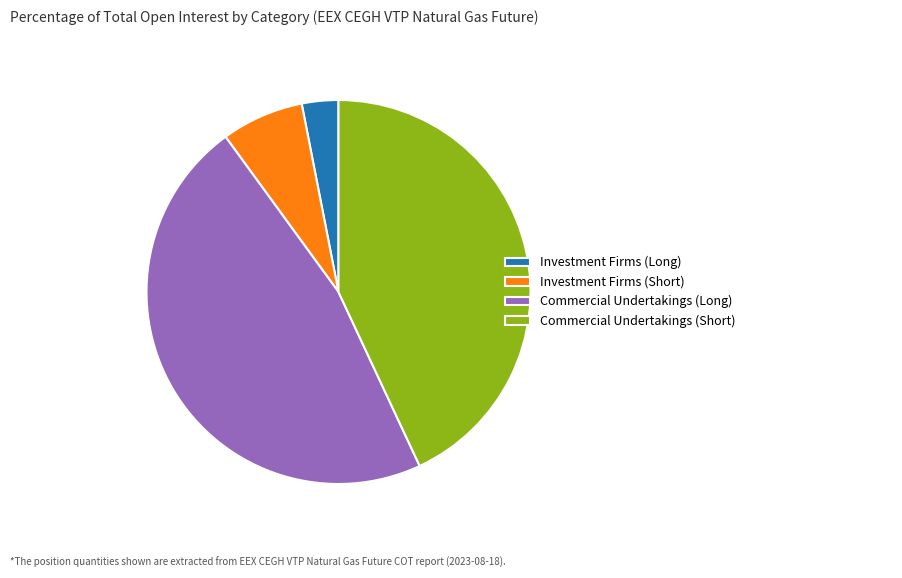

Which slice is the smallest?

Investment Firms (Long)